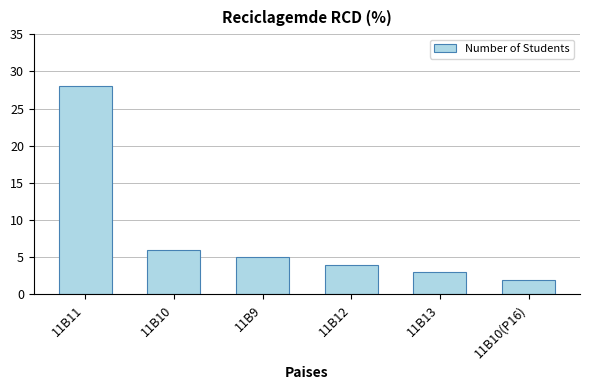

What is the label of the 6th bar from the right?

11B11